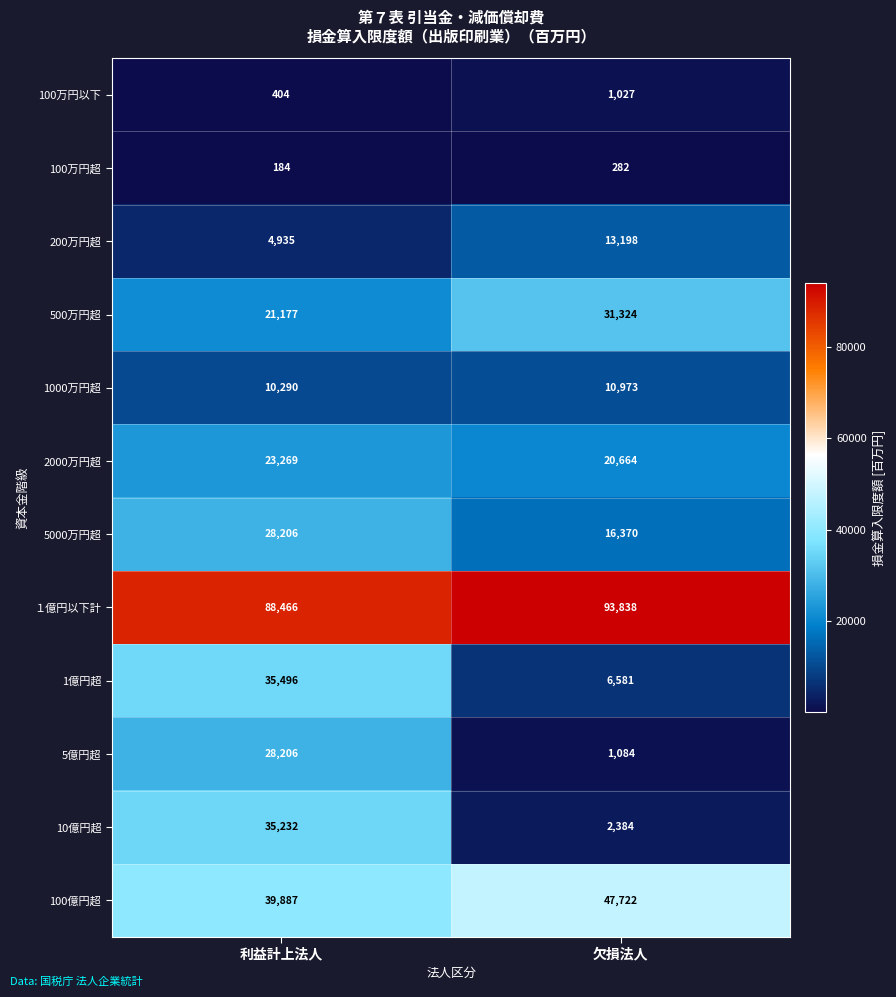

Which series has the largest range (max minus min)?

10億円超